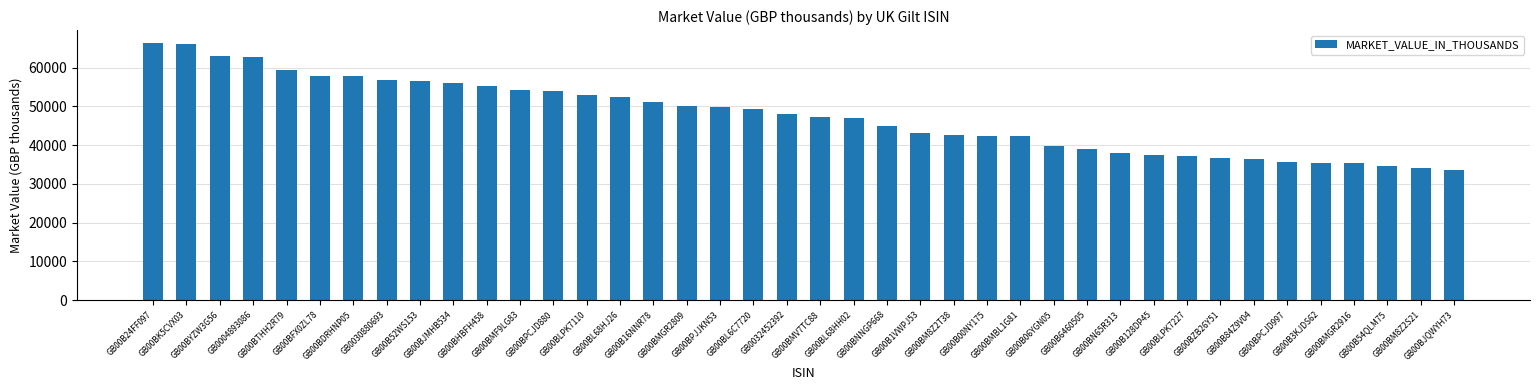

What is the sum of the values at GB00B1VWPJ53 and GB00BPCJD880?

96982